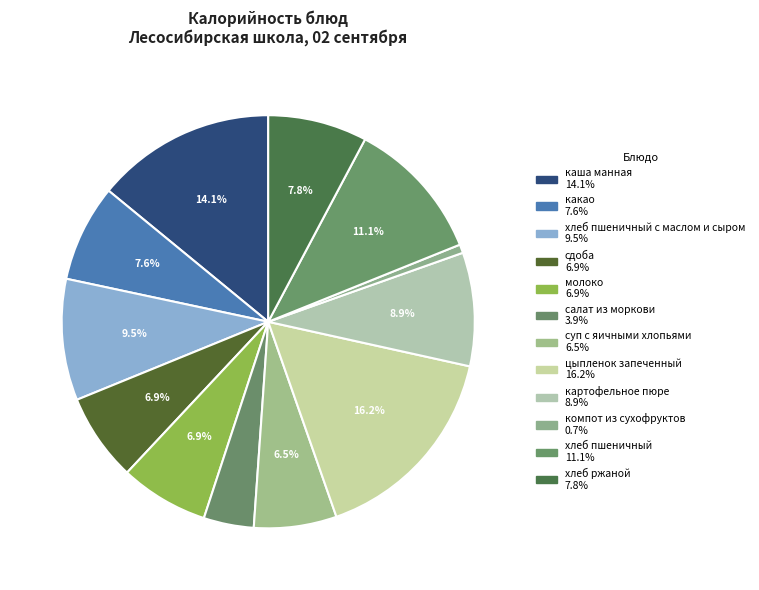

To the nearest percent, what is the difference between the largest and smallest slice percentages?

16%